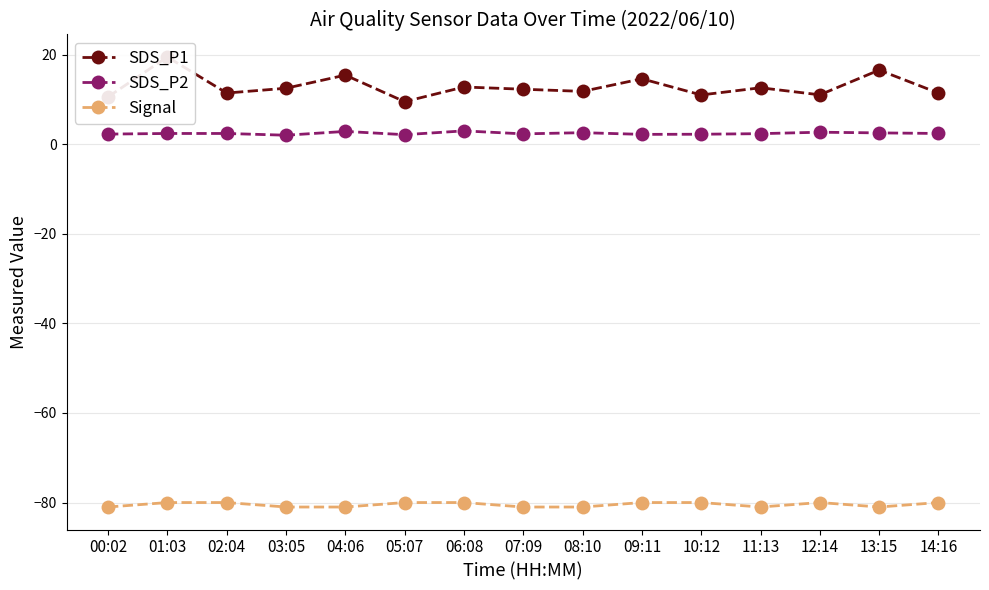

True or false: Signal and SDS_P1 cross at least once.

False